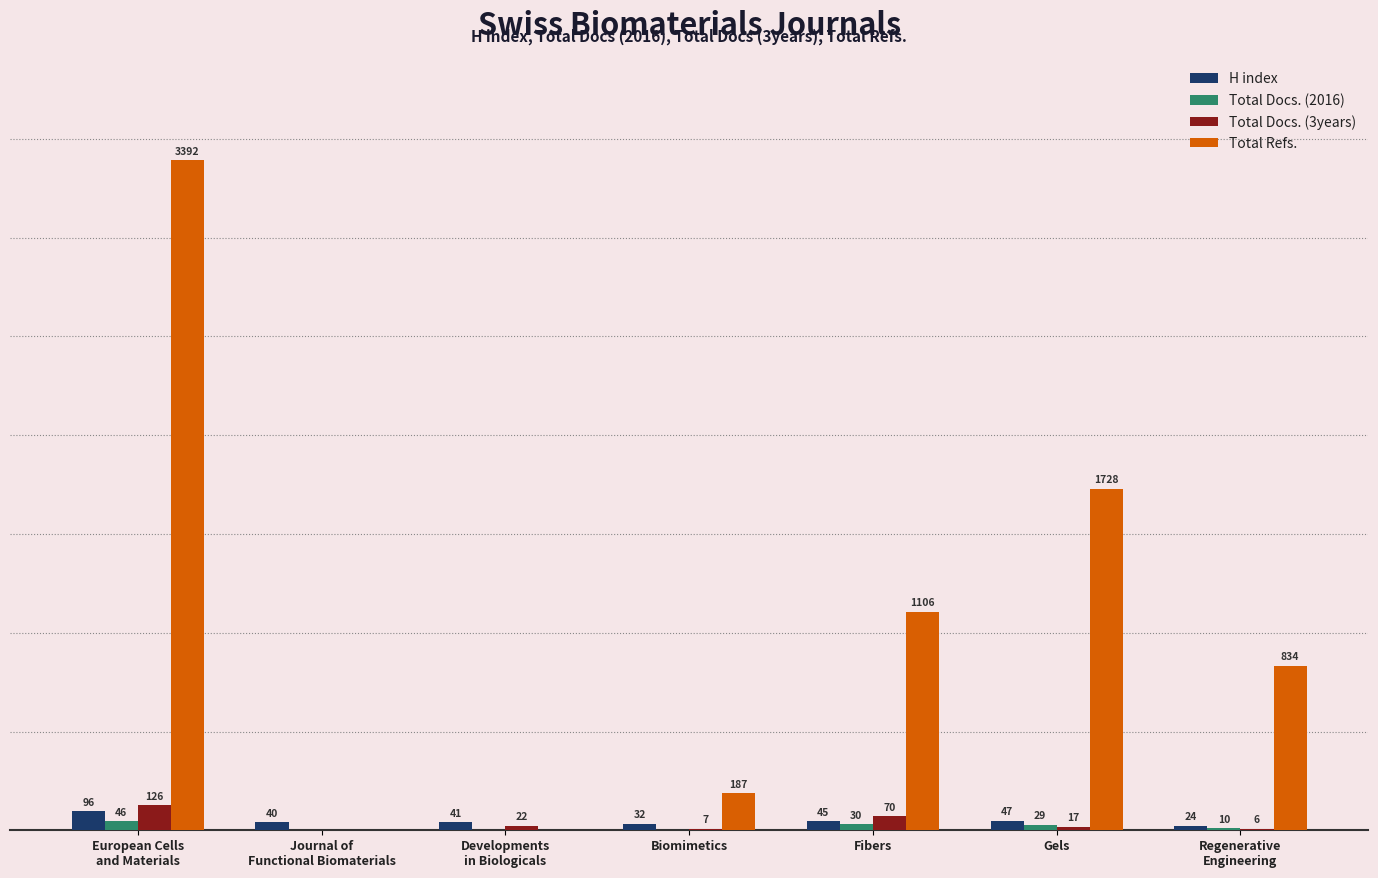

Which series has the largest total across all categories?

Total Refs.